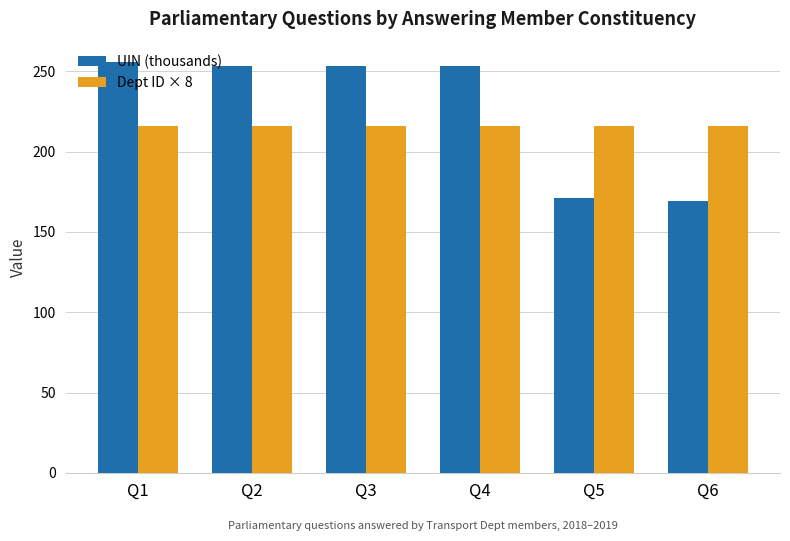

What is the value of the Dept ID × 8 bar at the 4th from the left?

216.0